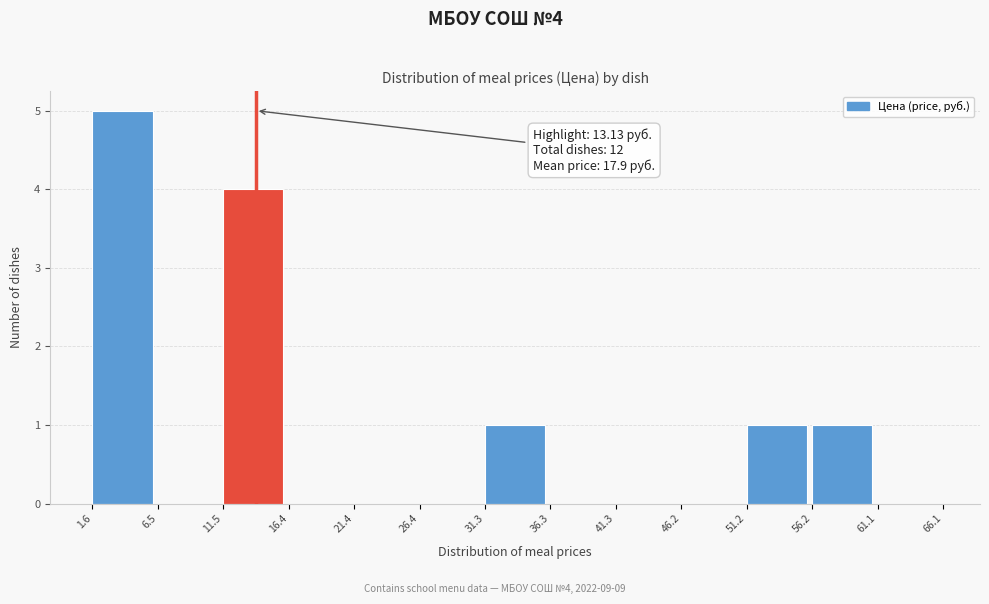

Over which range of the x-axis is the bar tallest?

1.6 to 6.5